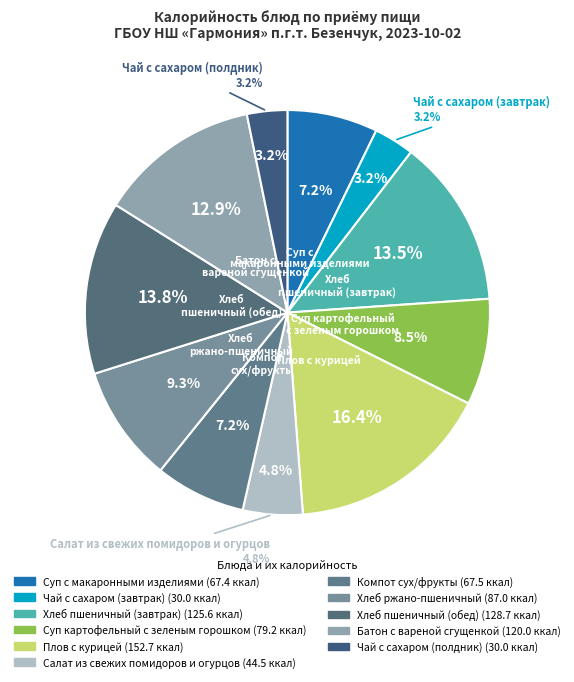

Is it true that Суп картофельный с зеленым горошком is 2% of the pie?

False